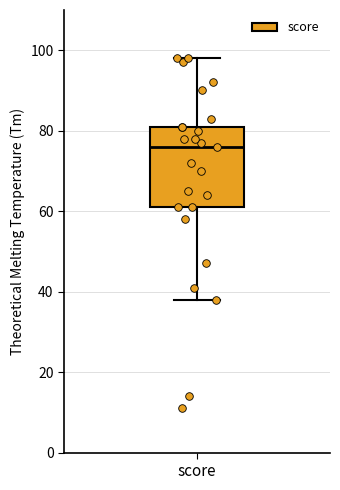

Where is the lower edge of the box for score on the y-axis? The values are not printed on the chart, so give them approximately, as read against the axis.

62